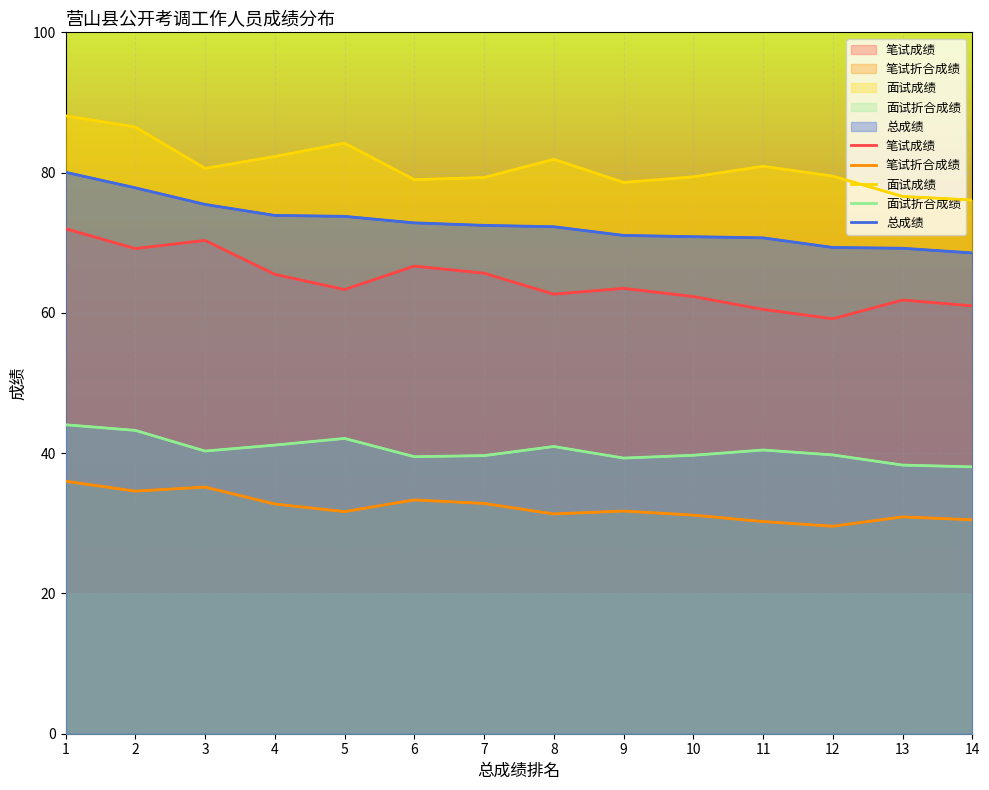

Which series changed the most between 2 and 4?

面试成绩